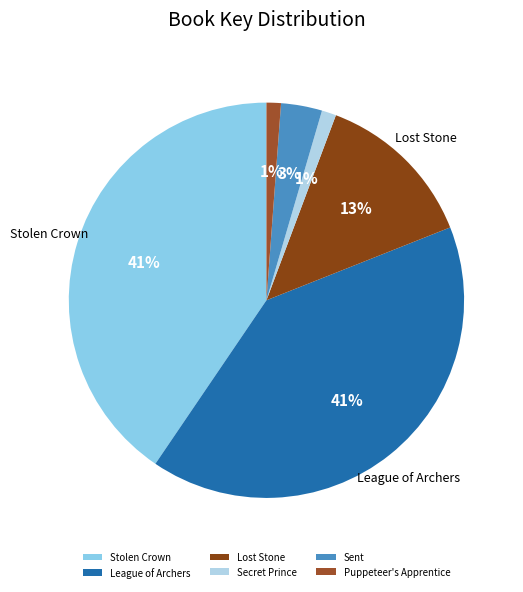

How many segments does this pie chart have?

6